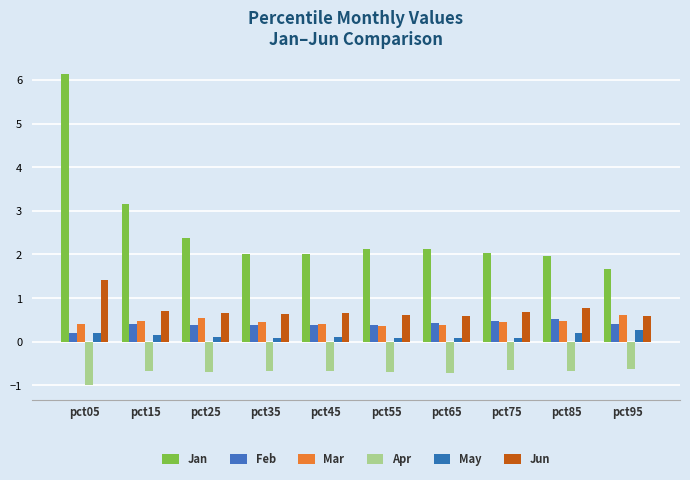

At which label does Mar reach its peak?

pct95